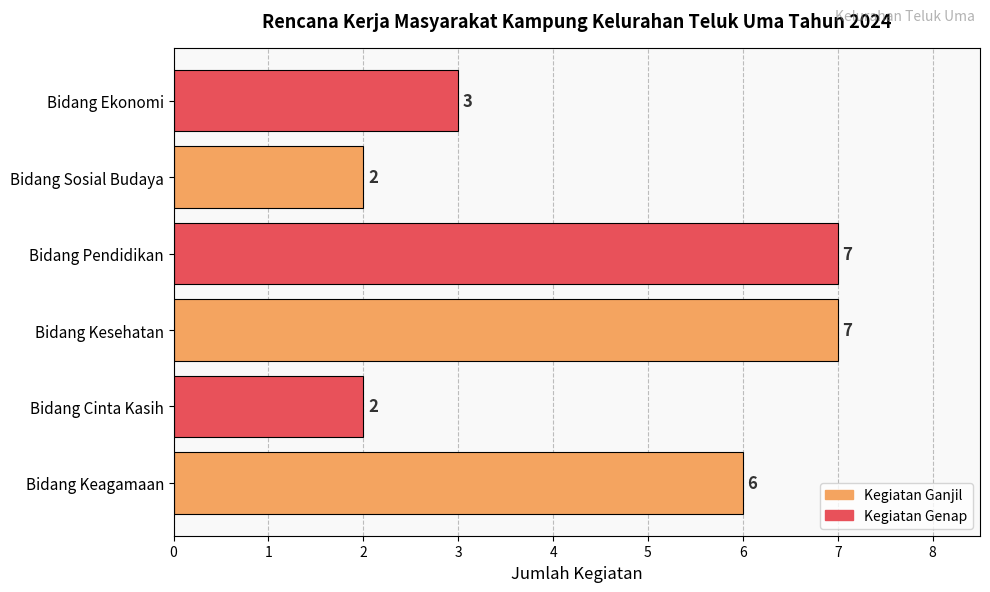

What is the maximum value shown in the chart?

7